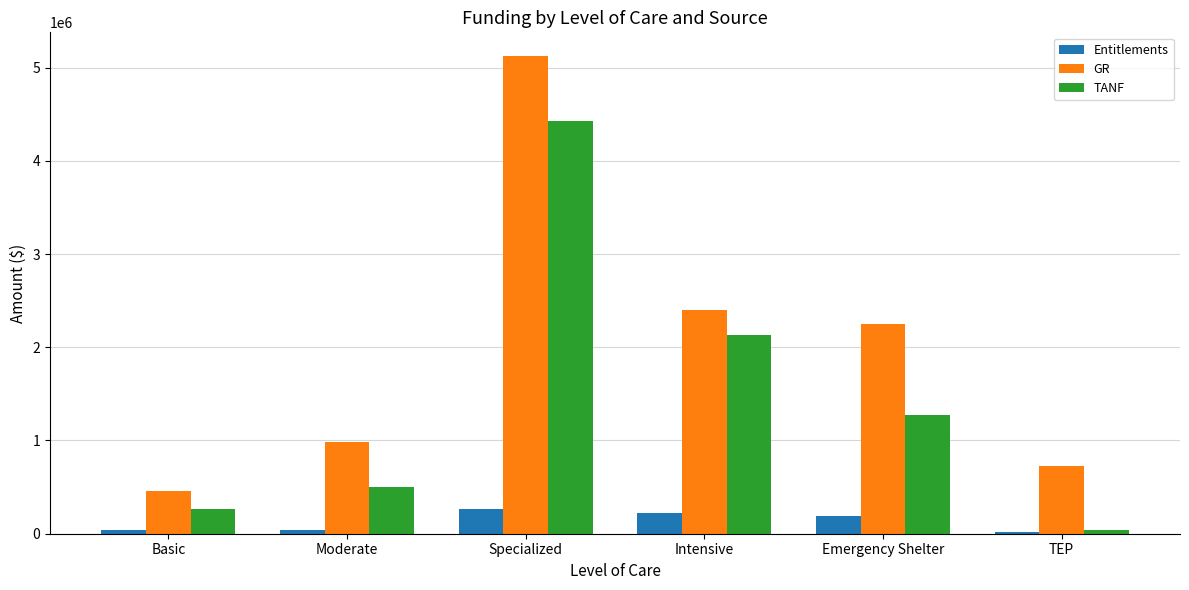

What is the greatest value displayed?

5121586.6